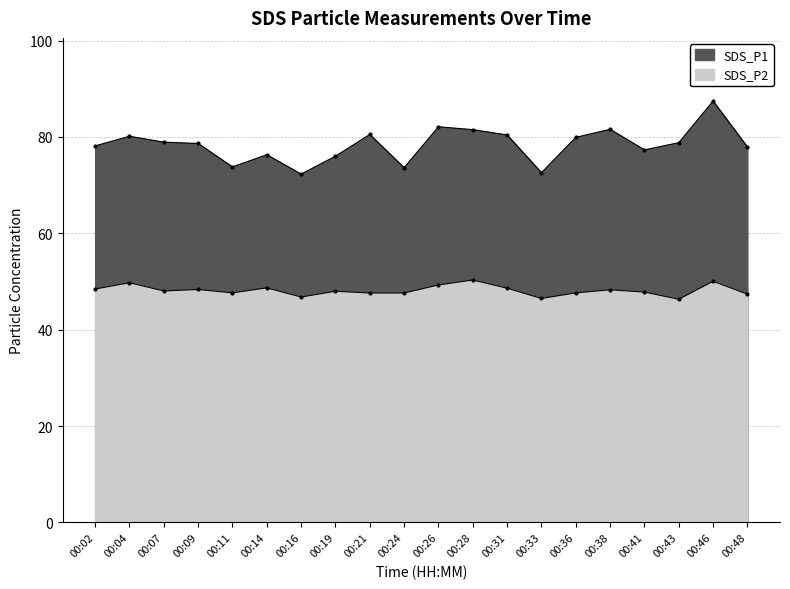

At which label does SDS_P1 reach its peak?

00:46